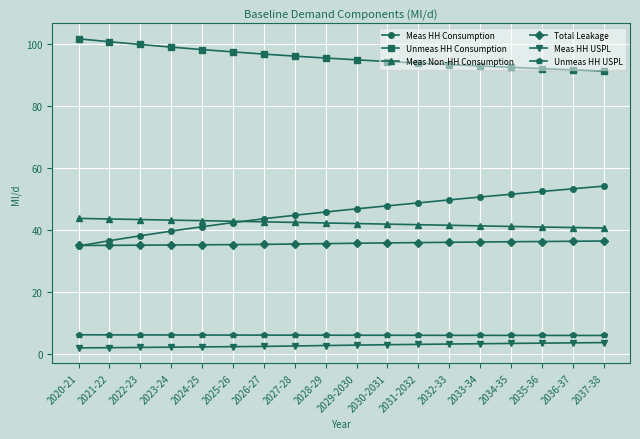

True or false: Meas Non-HH Consumption has a value of 43.1 at 2023-24.

True